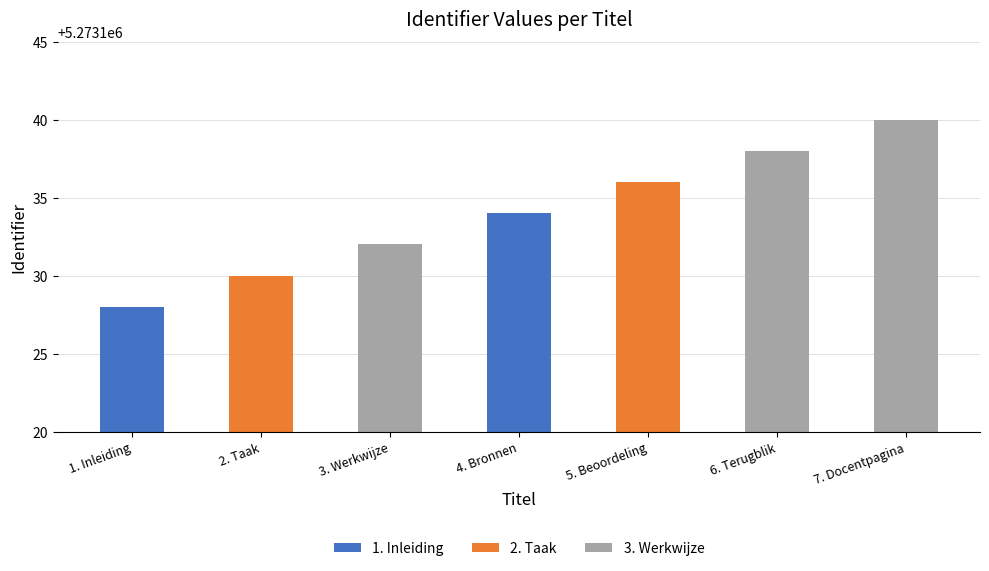

Approximately how many times larger is the value at 5. Beoordeling compared to 1. Inleiding?

1.0